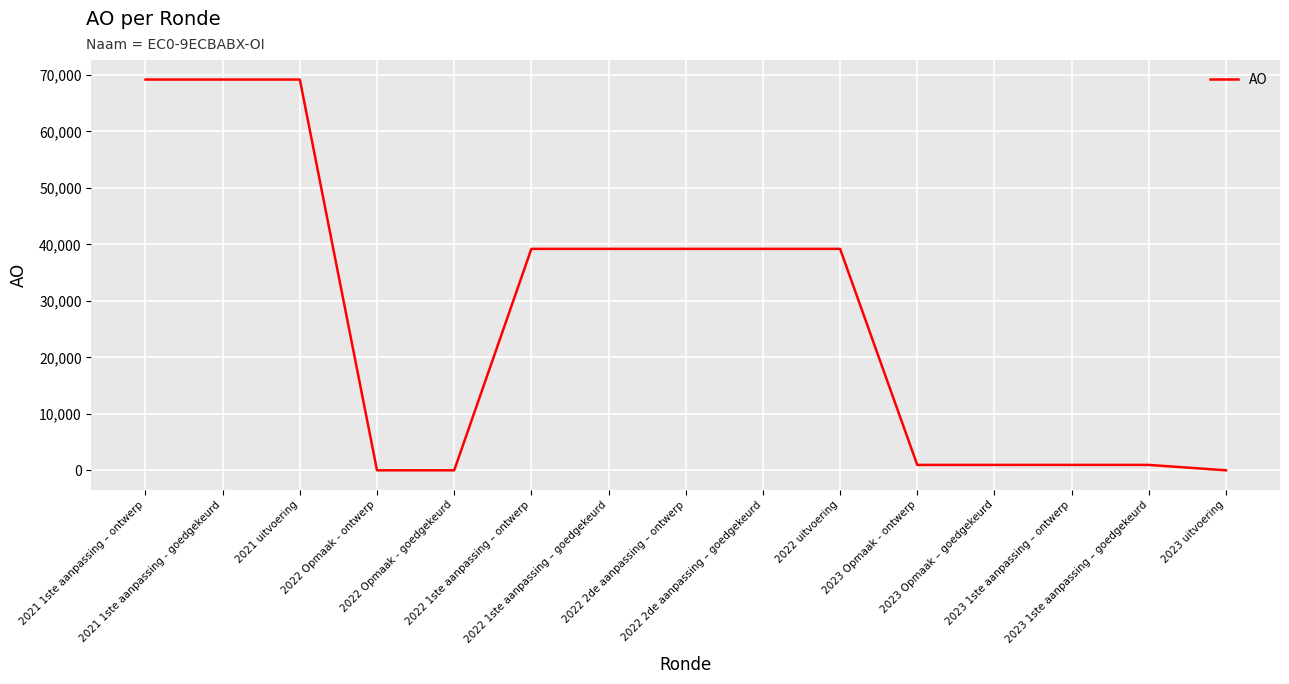

What position from the right is 2022 uitvoering?

6